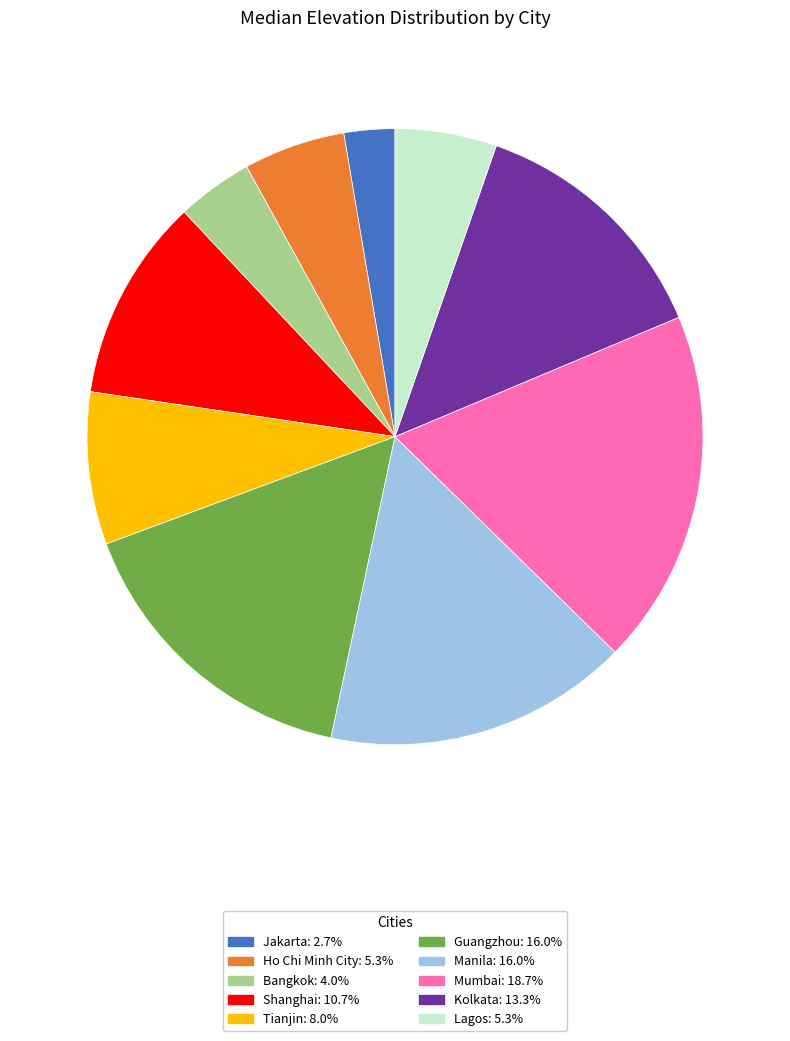

Do Bangkok and Mumbai together represent more than half of the pie?

No